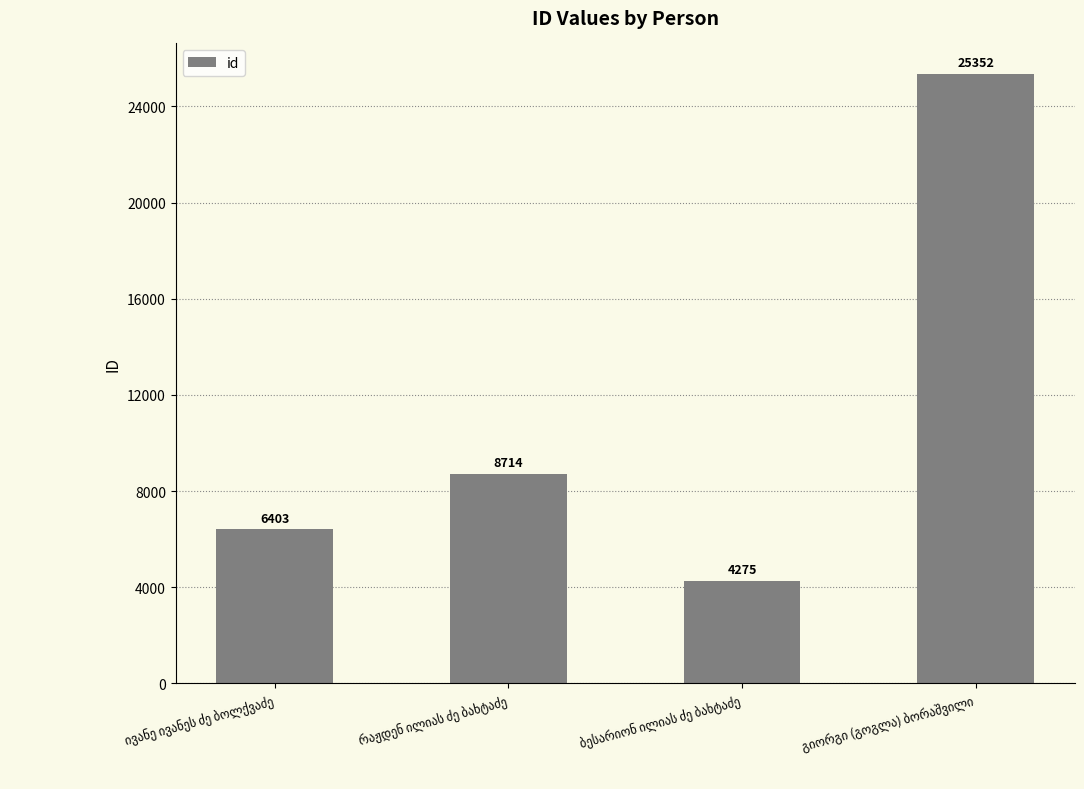

What is the value of the 1st bar from the left?

6403